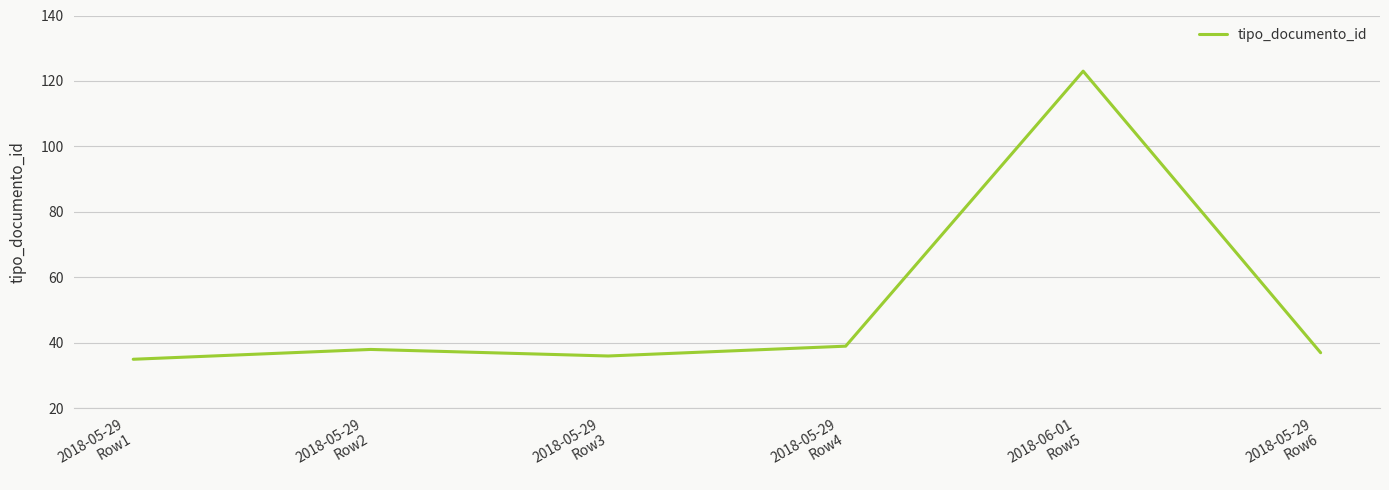

At which category does the data reach its first local peak?

2018-05-29
Row2